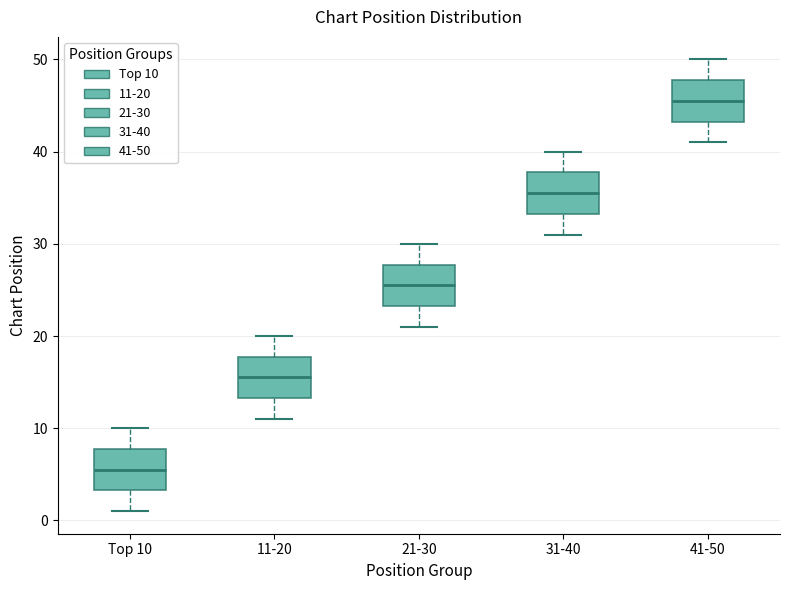

Reading left to right, read every box against the y-axis: the position of its median line, the range the box covers, and the ends of its whiskers. The values are not printed on the chart, so give them approximately, as read against the axis.

Top 10: median 6, box 3 to 8, whiskers 1 to 10
11-20: median 16, box 13 to 18, whiskers 11 to 20
21-30: median 26, box 23 to 28, whiskers 21 to 30
31-40: median 36, box 33 to 38, whiskers 31 to 40
41-50: median 46, box 43 to 48, whiskers 41 to 50